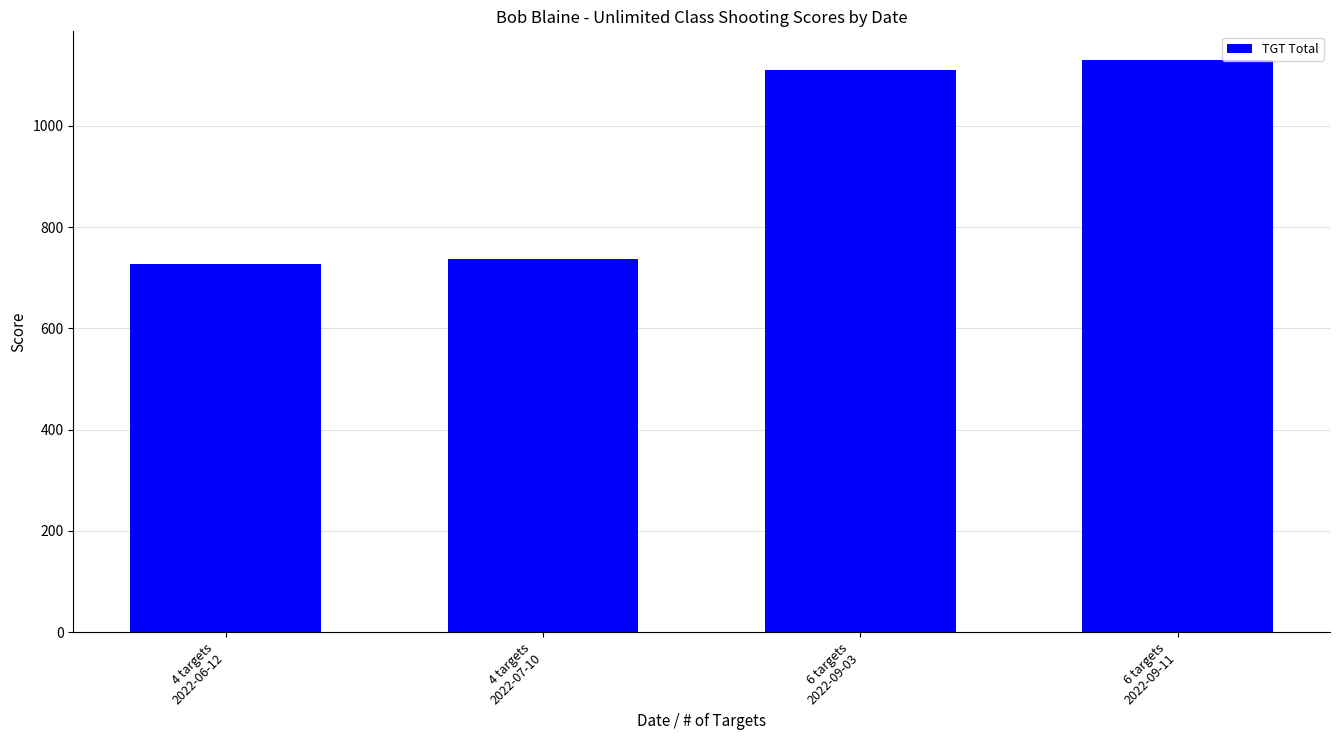

True or false: the data shows 736 at 4 targets
2022-07-10.

True